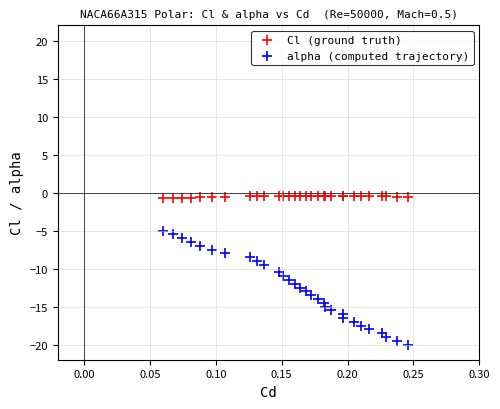

Which series has the widest spread of Y values?

alpha (computed trajectory)